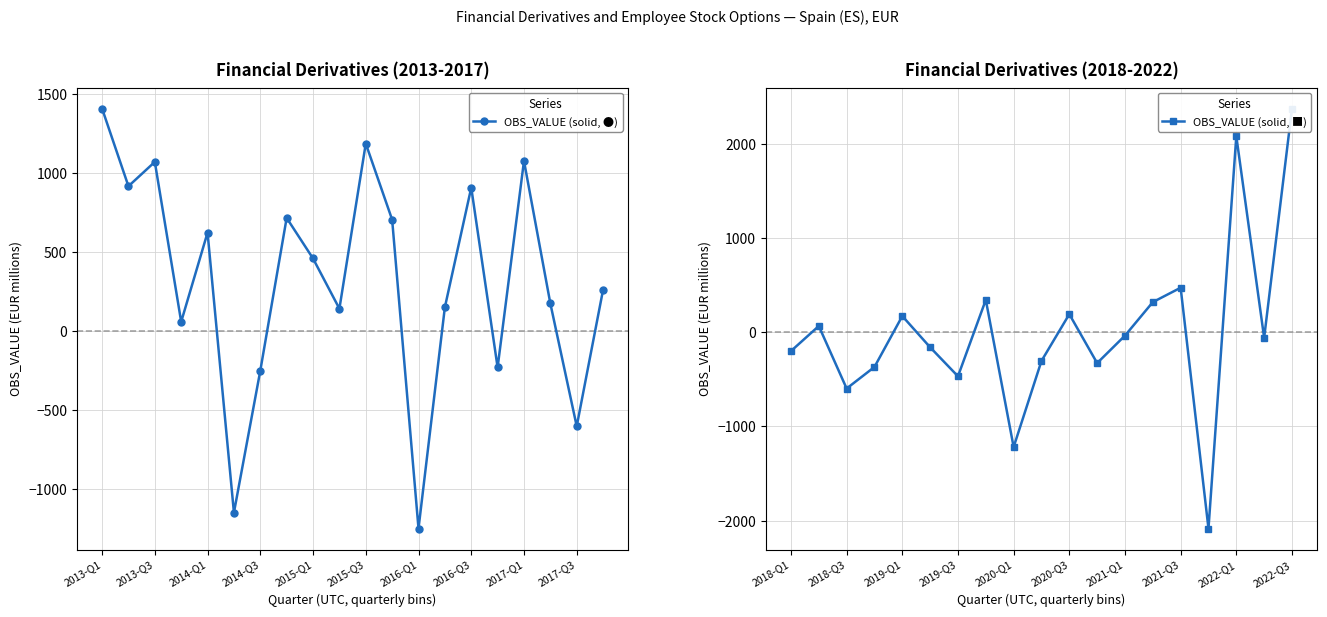

What is the value of the 2nd point from the left?

918